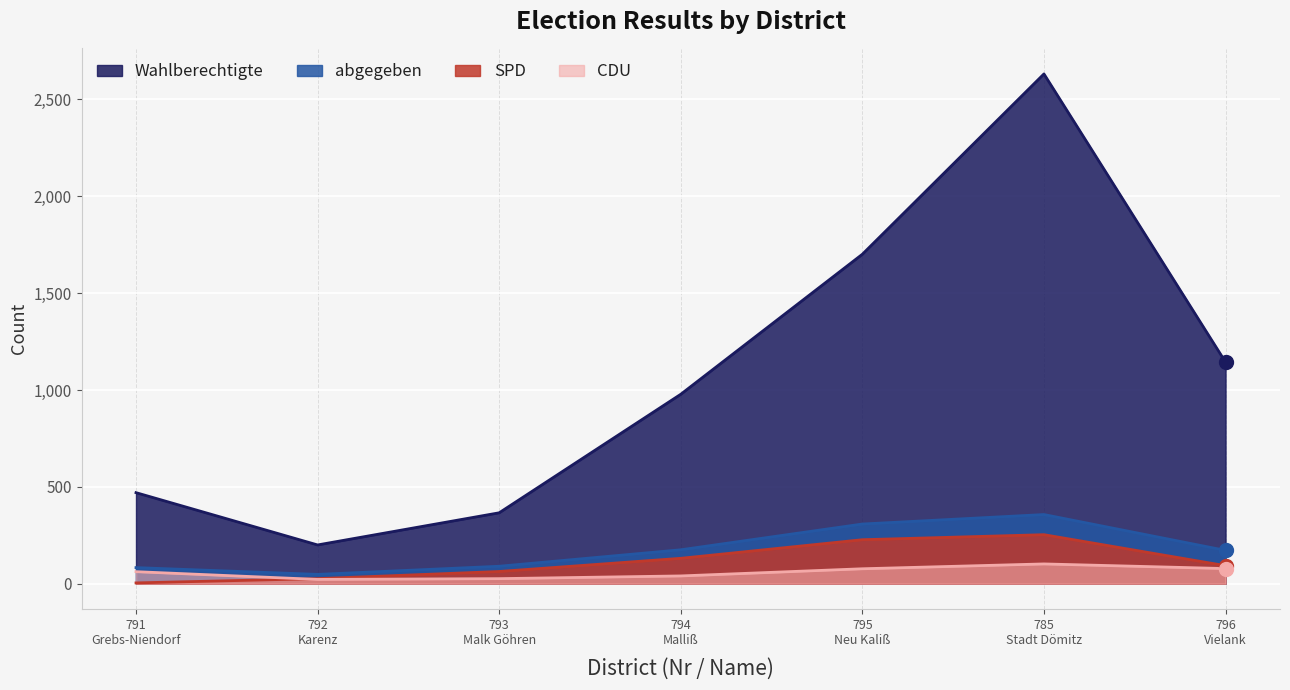

Reading left to right, extract all data points from this chart.

Wahlberechtigte: 470	200	366	978	1701	2632	1144
abgegeben: 83	48	90	175	308	357	172
SPD: 4	26	63	131	227	253	93
CDU: 62	22	26	40	77	102	78